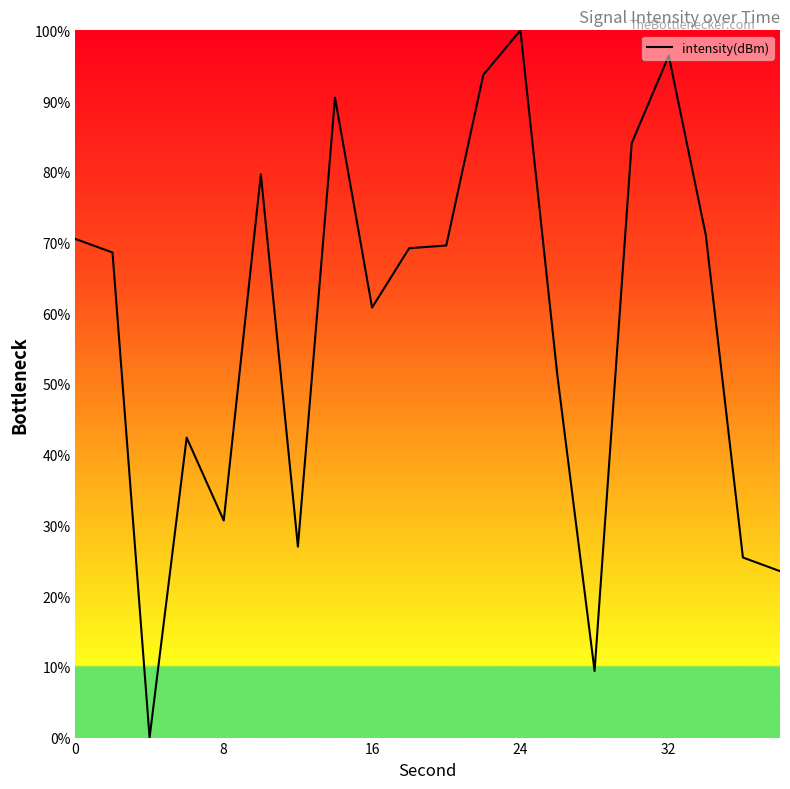

What is the difference between the maximum and minimum values?

100.0